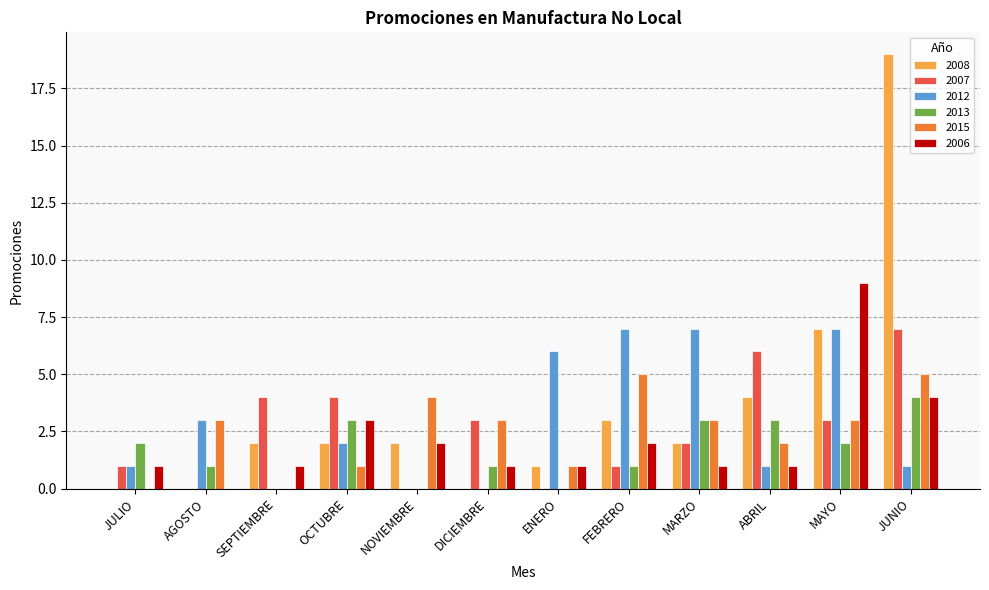

Is it true that 2008 equals 10 at JULIO?

False